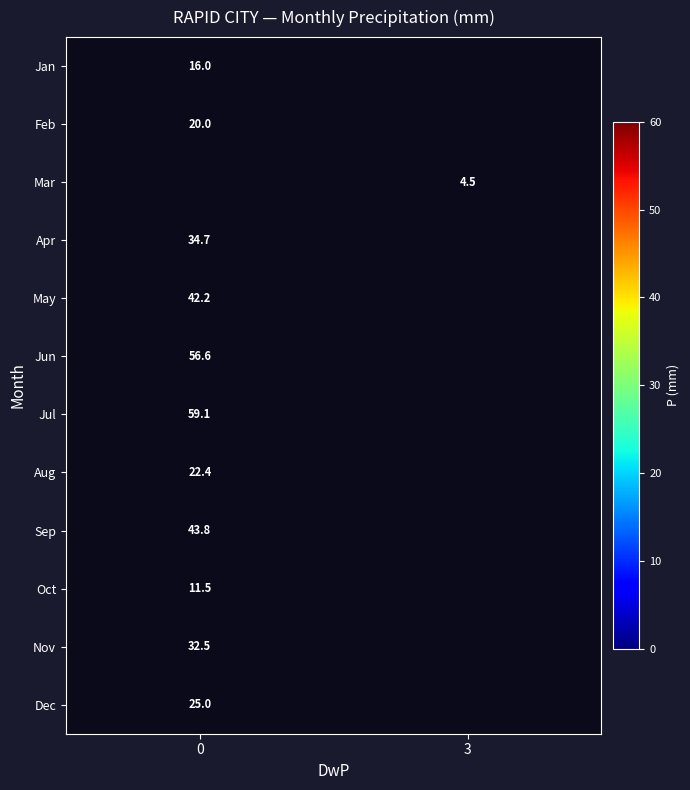

True or false: Jul has a value of 13.9 at 0.

False